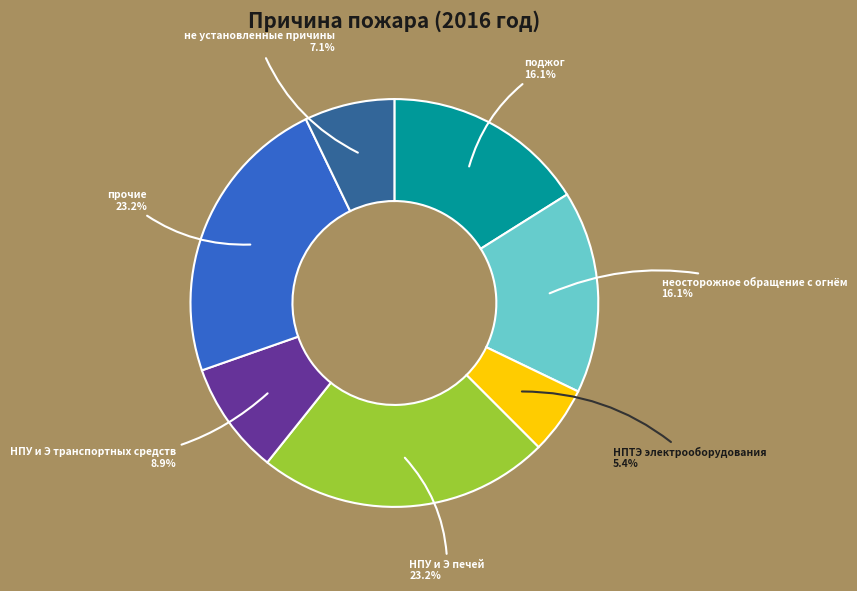

Which category has the smallest portion of the pie?

НПТЭ электрооборудования